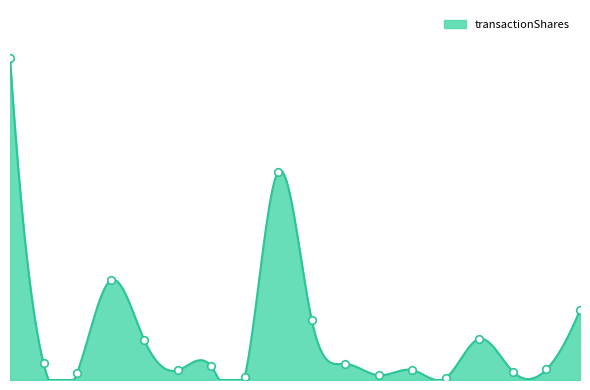

What is the change in value from 2023-11-22 to 2024-05-21?

+25463